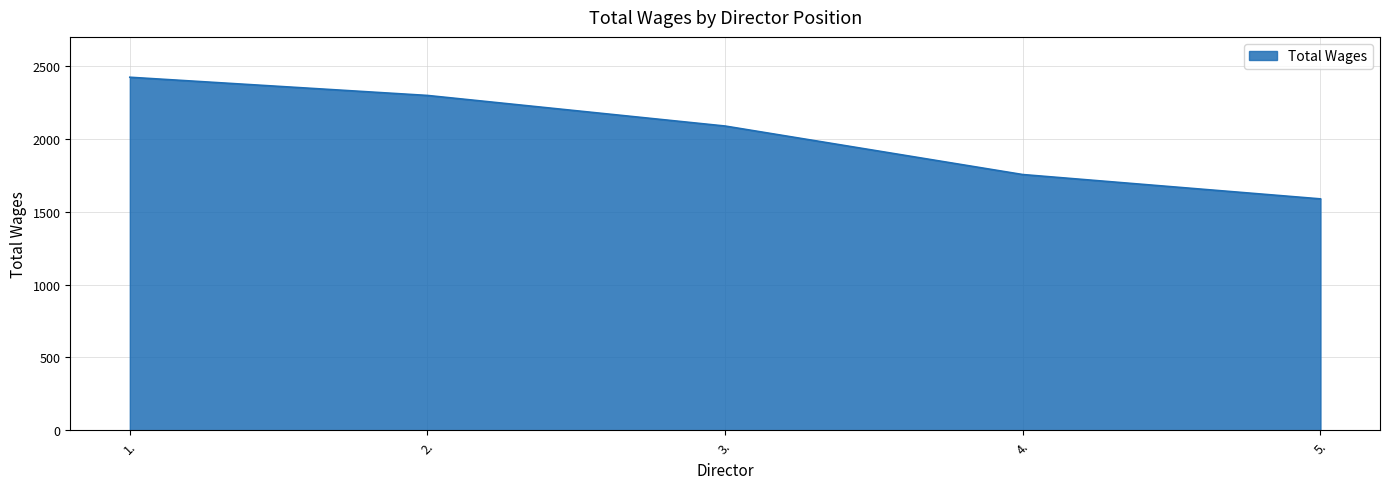

Approximately how many times larger is the value at 1. compared to 3.?

1.2